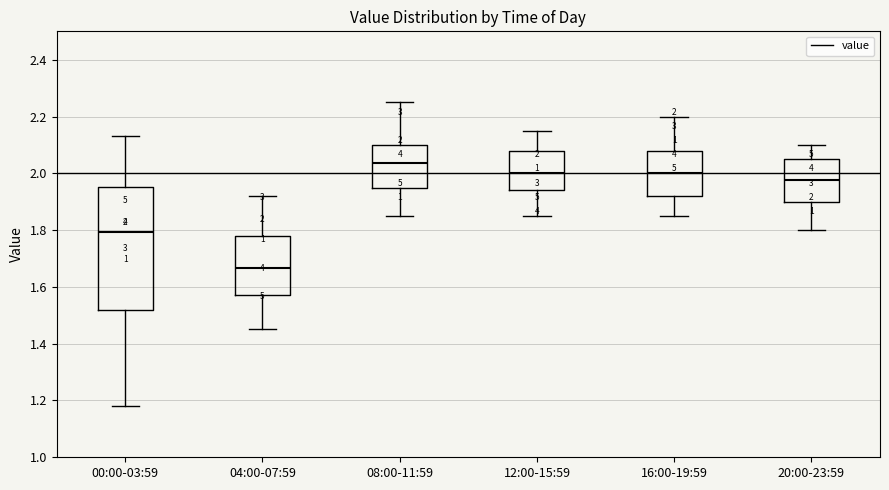

Which box has the highest median line?

08:00-11:59